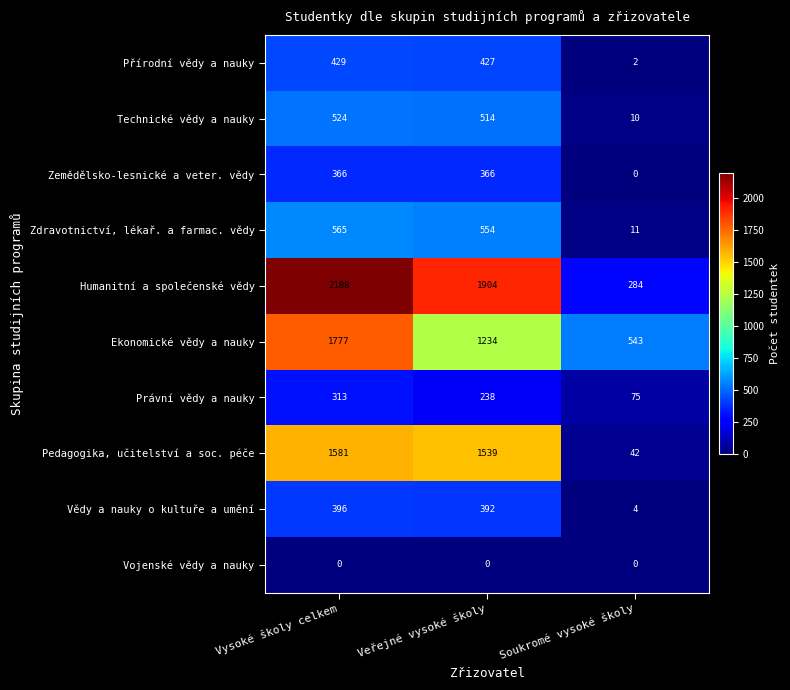

Reading left to right, transcribe all the data shown in this chart.

Přírodní vědy a nauky: 429	427	2
Technické vědy a nauky: 524	514	10
Zemědělsko-lesnické a veter. vědy: 366	366	0
Zdravotnictví, lékař. a farmac. vědy: 565	554	11
Humanitní a společenské vědy: 2188	1904	284
Ekonomické vědy a nauky: 1777	1234	543
Právní vědy a nauky: 313	238	75
Pedagogika, učitelství a soc. péče: 1581	1539	42
Vědy a nauky o kultuře a umění: 396	392	4
Vojenské vědy a nauky: 0	0	0